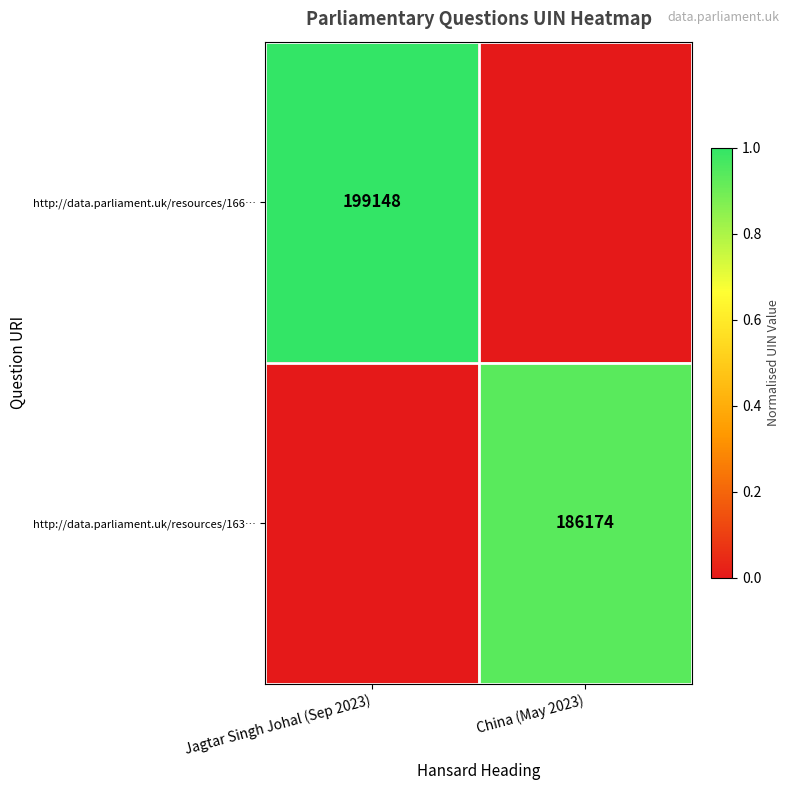

At which category is the sum across all series the highest?

Jagtar Singh Johal (Sep 2023)